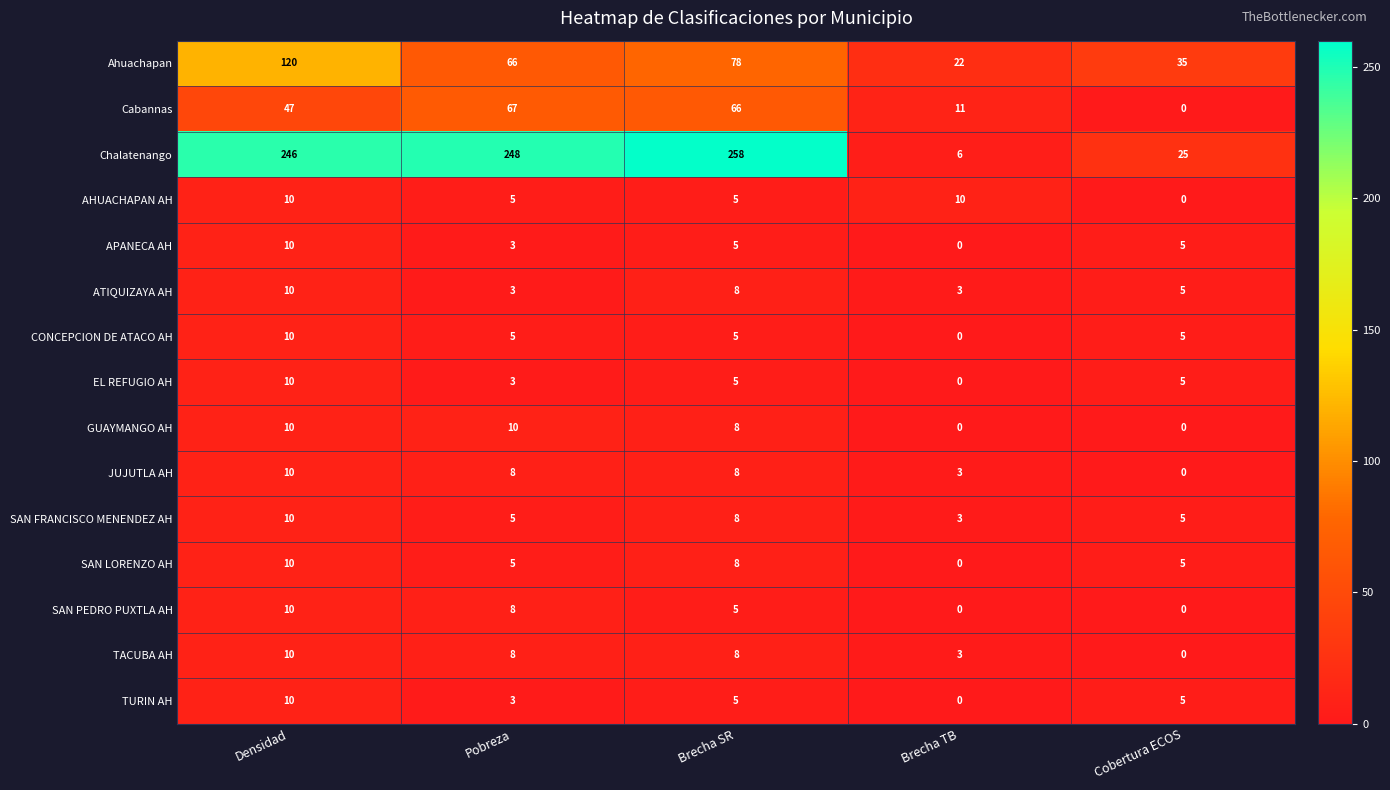

Read the SAN PEDRO PUXTLA AH value at Brecha SR, to the nearest 5.

5